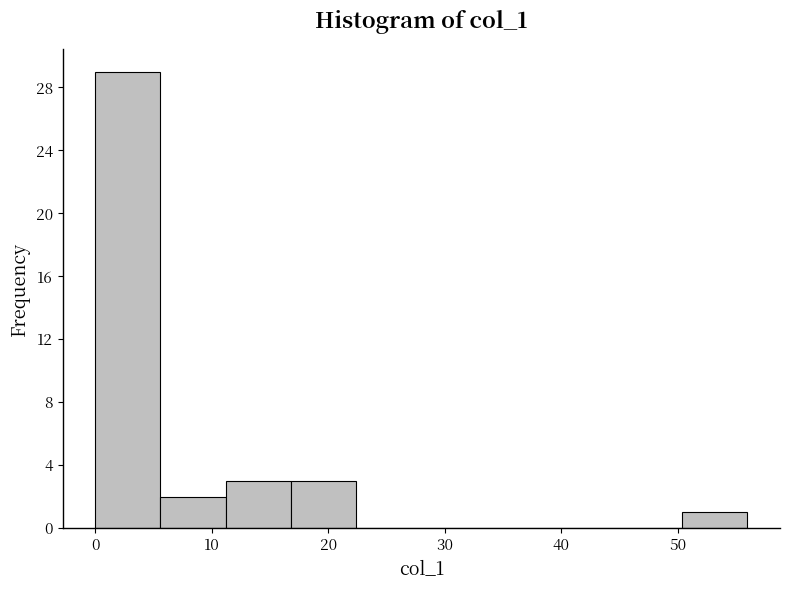

What is the height of the bar covering 16.8 to 22.4 on the x-axis? Neither the bar edges nor the heights are printed on the chart, so give them approximately, as read against the axes.

3